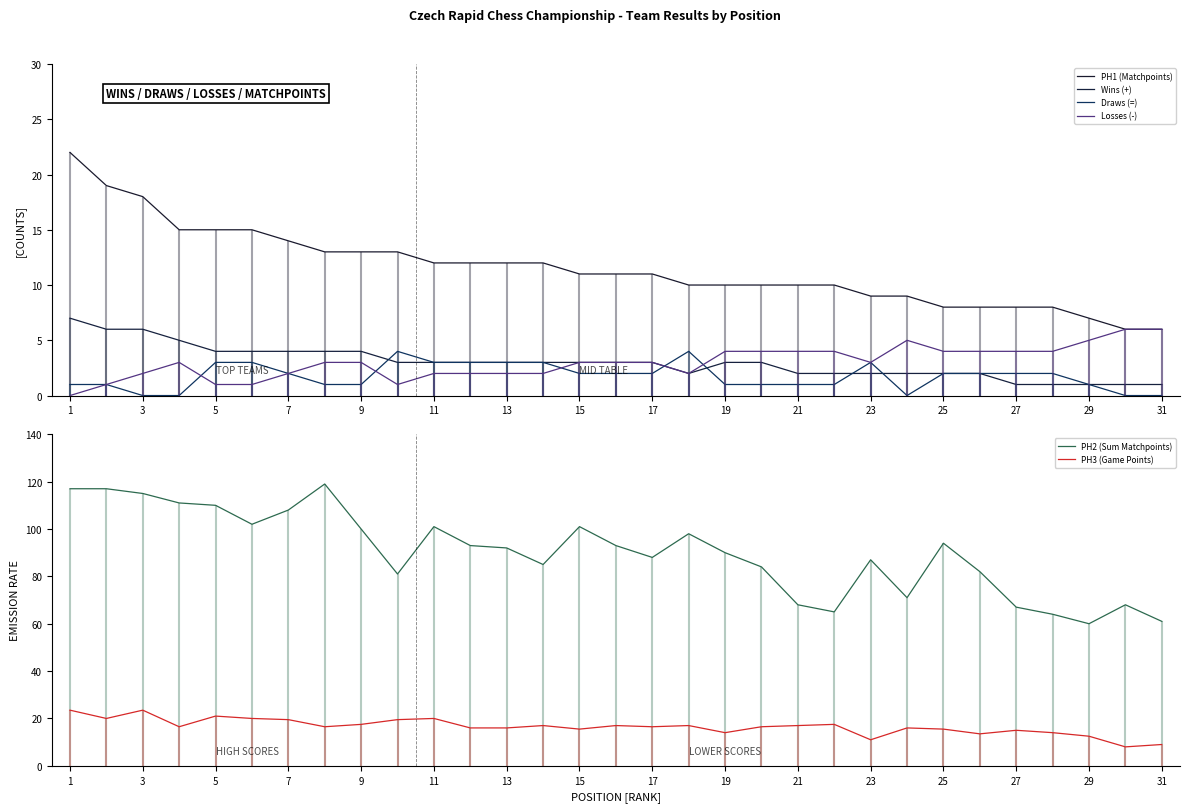

The value of PH2 (Sum Matchpoints) at 27 is 118.3. True or false?

False